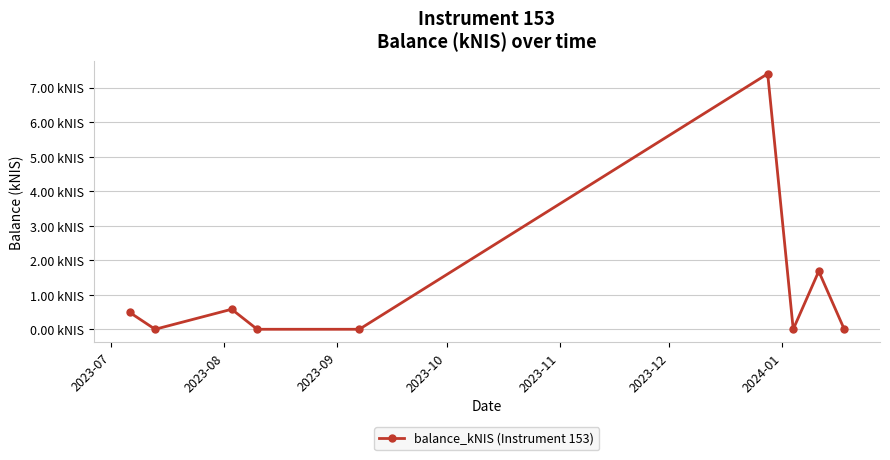

Does the chart have visible grid lines?

Yes